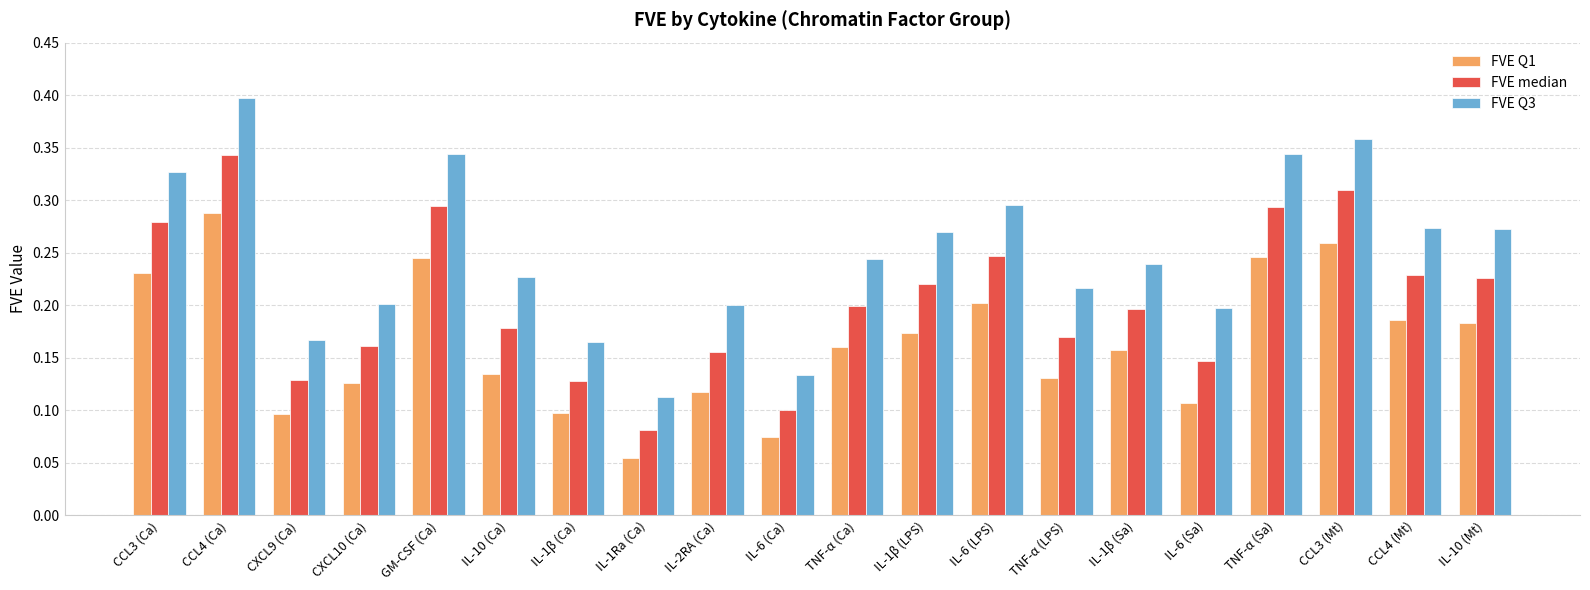

At which category is the sum across all series the highest?

CCL4 (Ca)